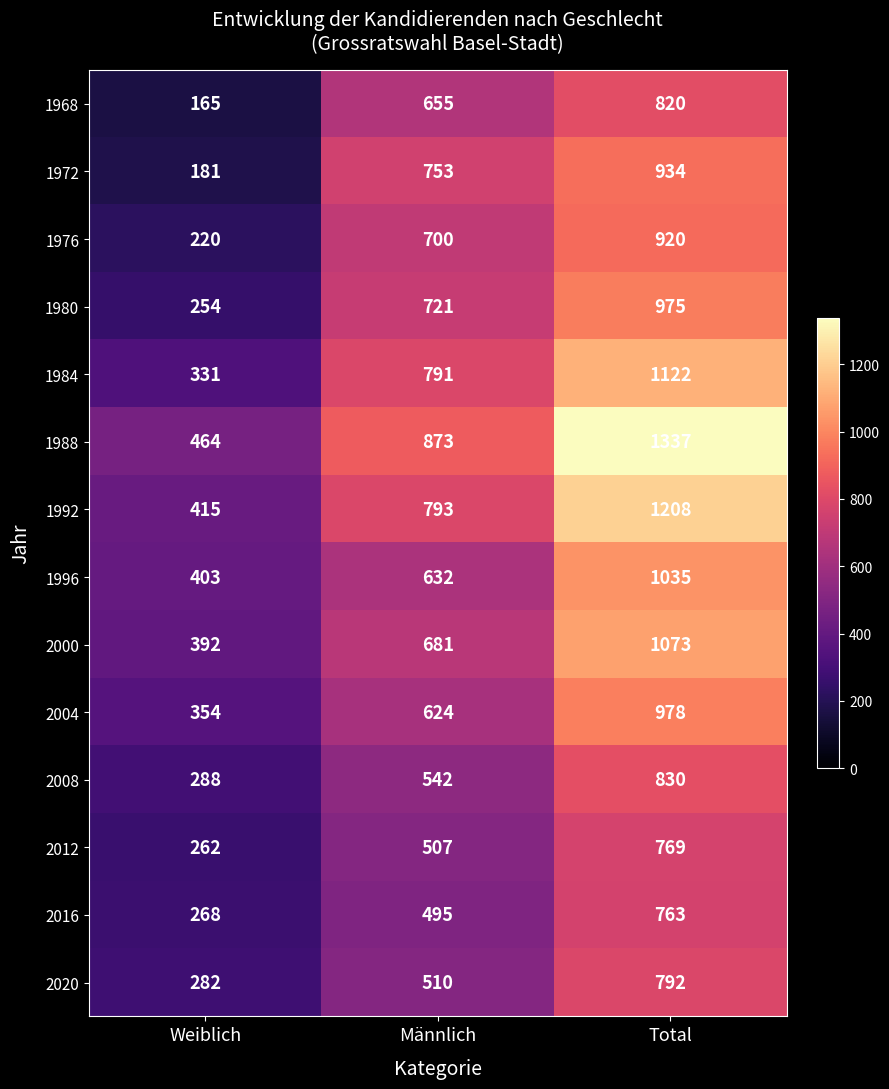

What is the sum of the 1984 values at Weiblich and Männlich?

1122